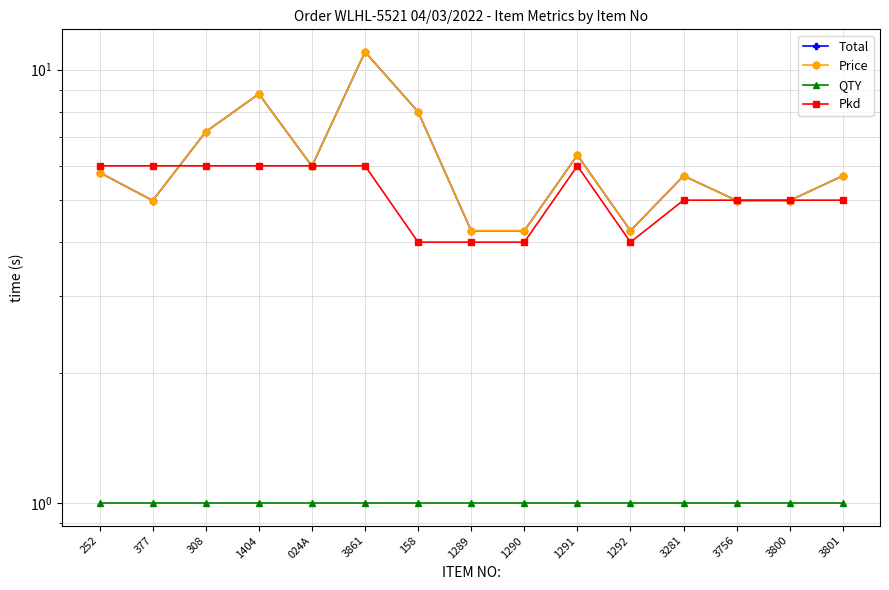

Does the chart display data point markers on the line(s)?

Yes